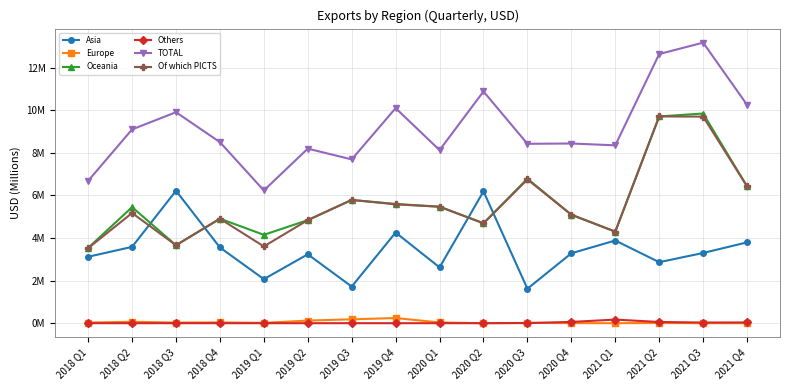

Between 2018 Q1 and 2021 Q1, which is larger?

2021 Q1